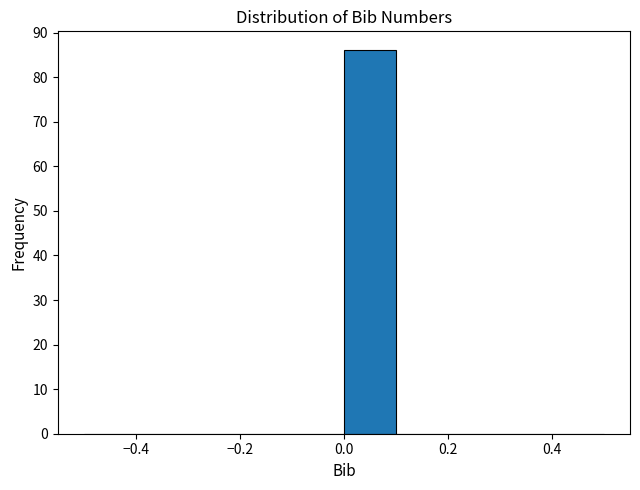

Reading left to right, transcribe this chart: for each bar, give the range it covers on the x-axis and its height. The values are not printed on the chart, so give them approximately, as read against the axis.

-0.5 to -0.4: 0
-0.4 to -0.3: 0
-0.3 to -0.2: 0
-0.2 to -0.1: 0
-0.1 to 0.0: 0
0.0 to 0.1: 86
0.1 to 0.2: 0
0.2 to 0.3: 0
0.3 to 0.4: 0
0.4 to 0.5: 0